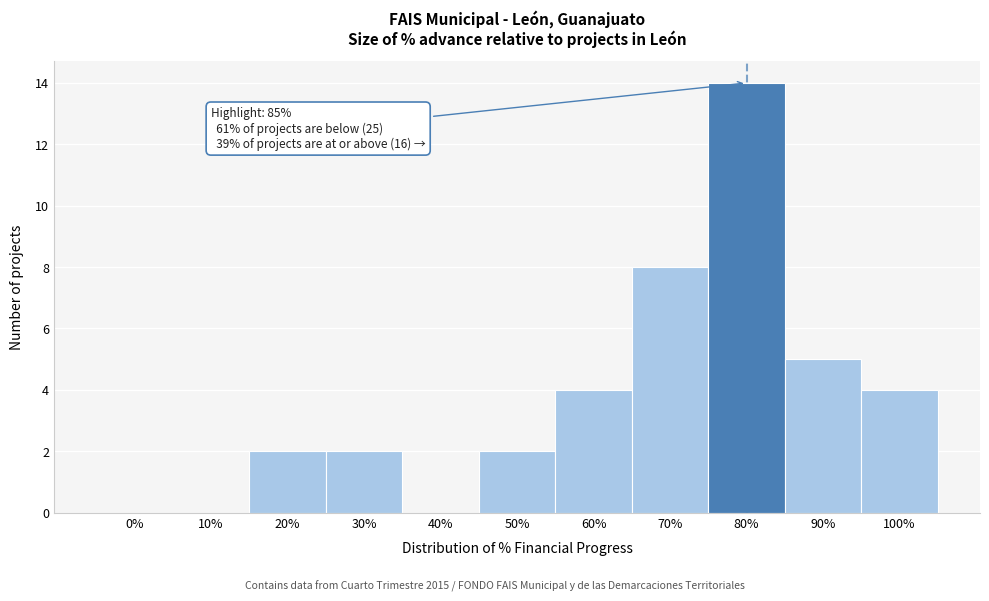

Reading left to right, transcribe all the data shown in this chart.

0%=0	10%=0	20%=2	30%=2	40%=0	50%=2	60%=4	70%=8	80%=14	90%=5	100%=4